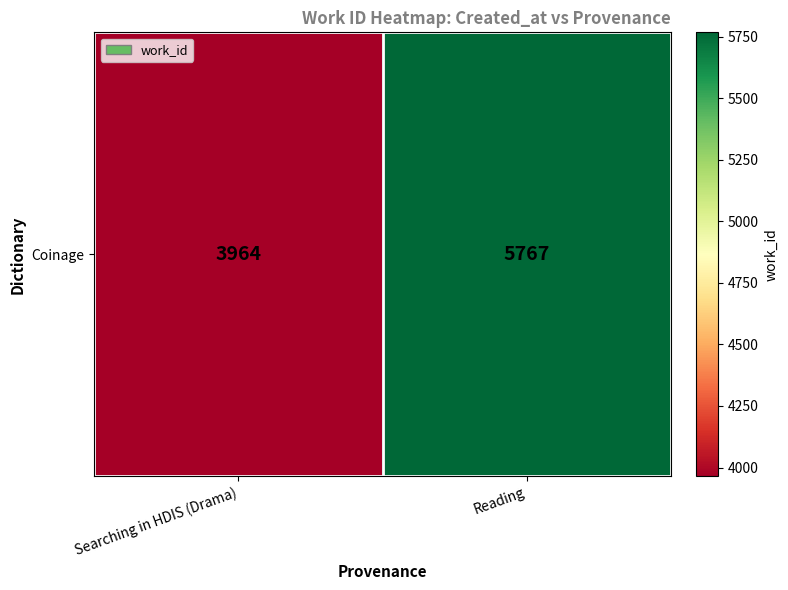

The value at Reading is 2876. True or false?

False